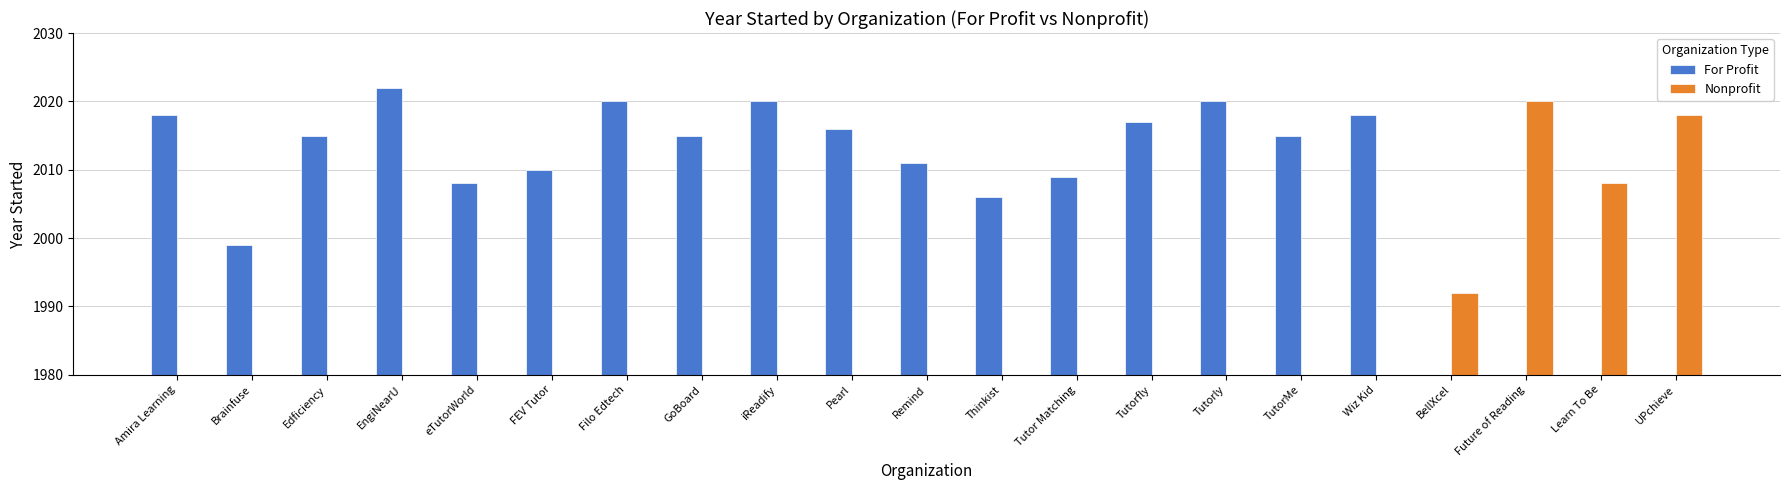

What are all the series names shown in the legend?

For Profit, Nonprofit